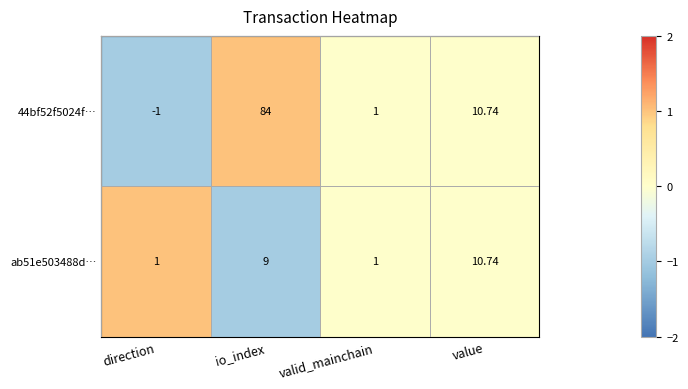

Is the value of 44bf52f5024f… at valid_mainchain greater than the value of ab51e503488d… at io_index?

No